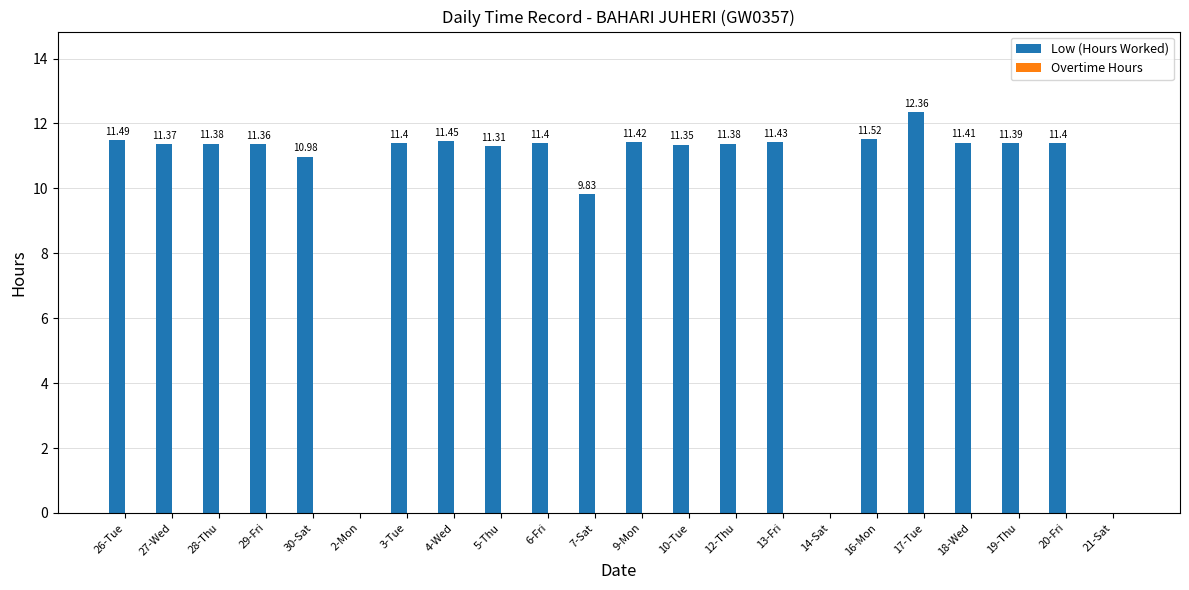

Which has a higher value, 5-Thu or 7-Sat?

5-Thu